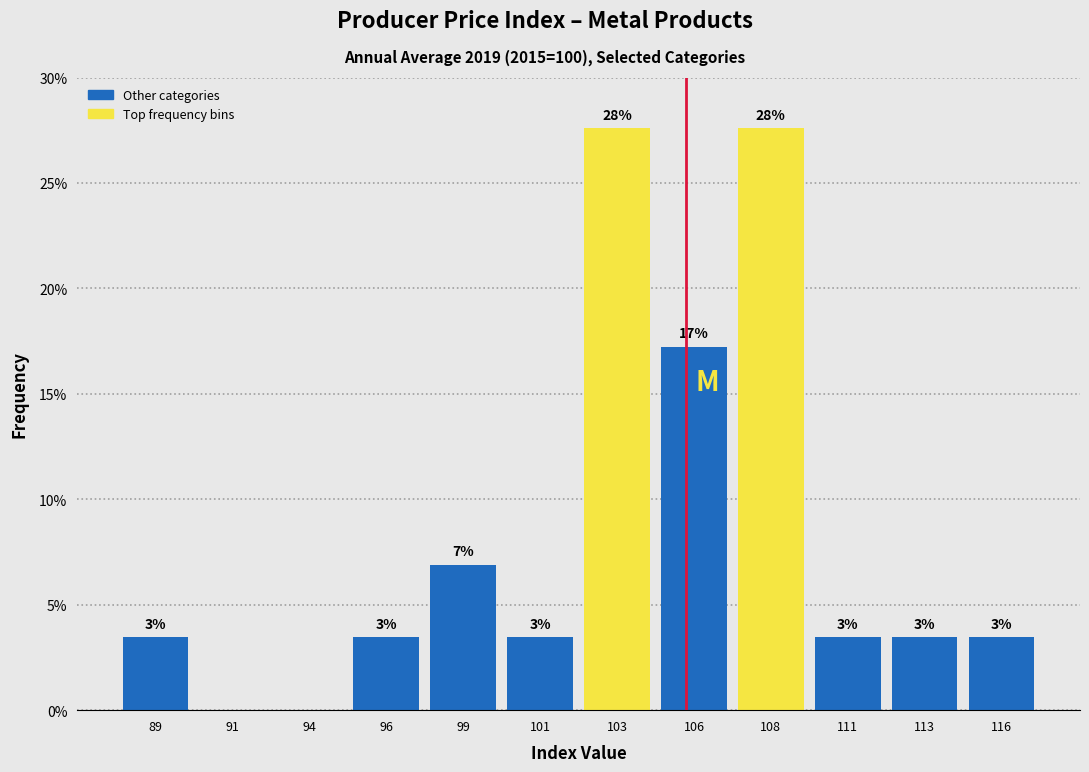

Are the bars horizontal?

No